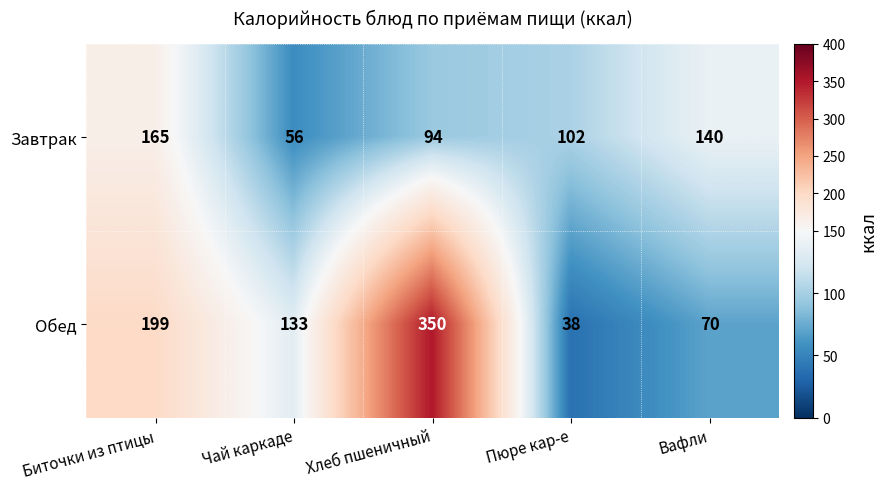

Which series has the widest spread of values?

Обед